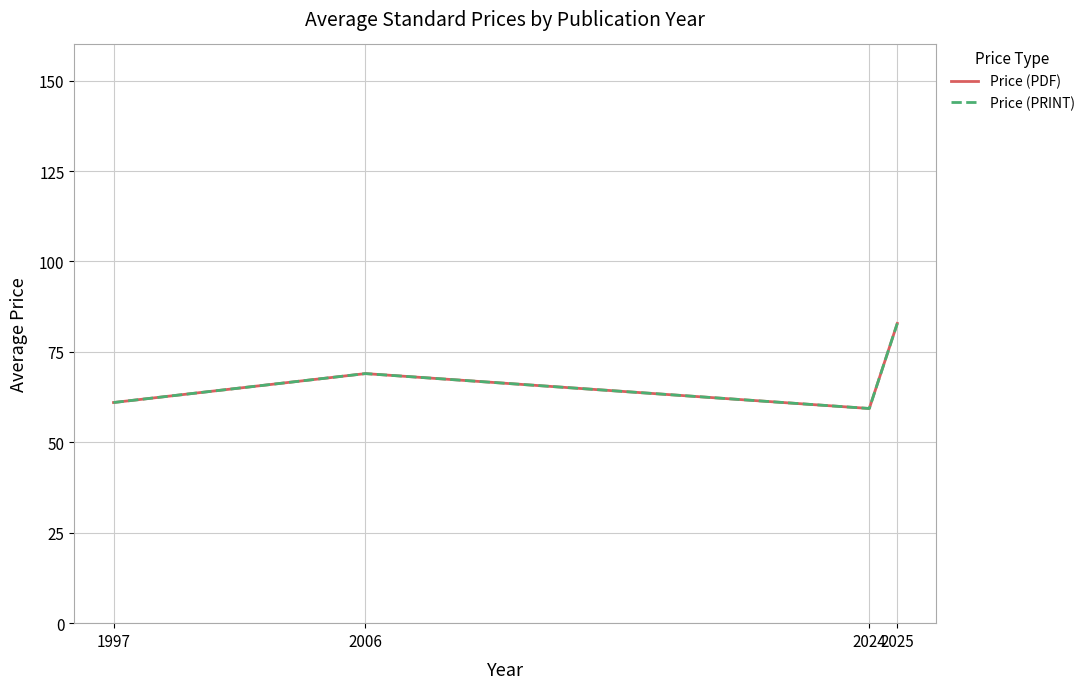

Where does the Price (PRINT) series first go above 69?

2025